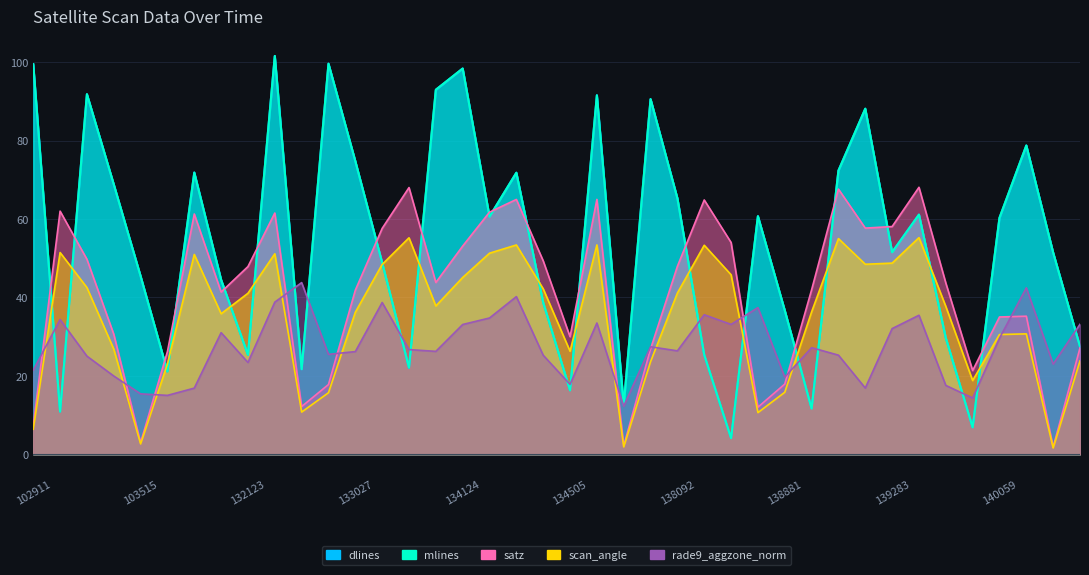

What are all the series names shown in the legend?

satz, scan_angle, rade9_aggzone_norm, dlines, mlines